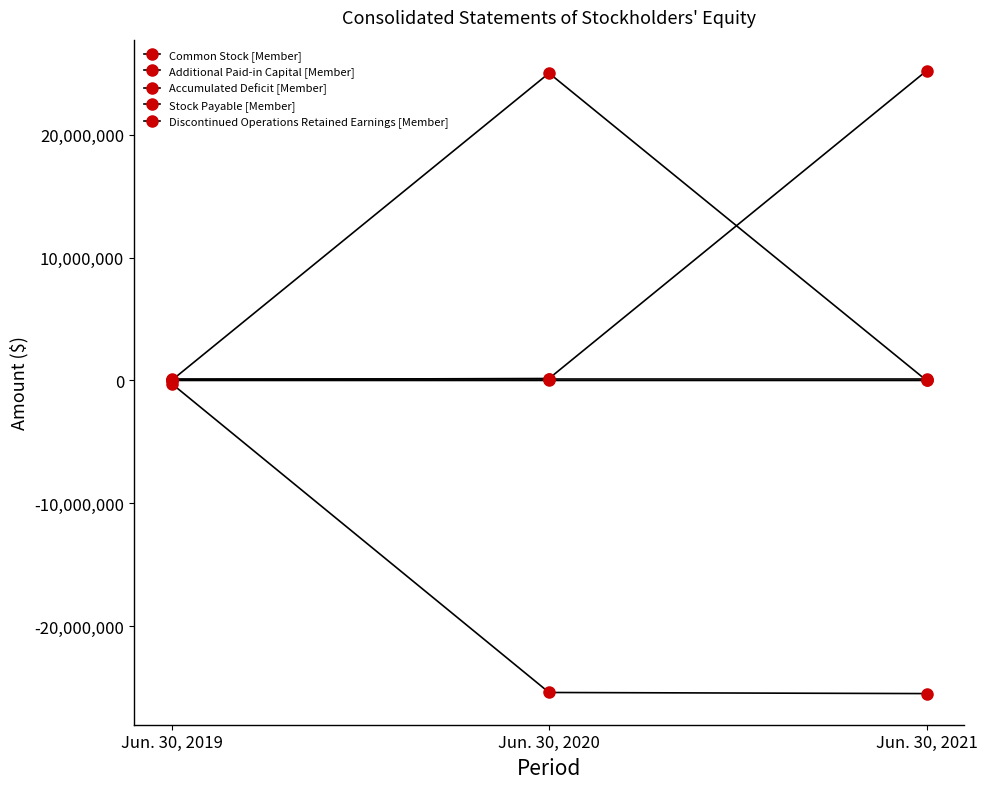

Between Jun. 30, 2020 and Jun. 30, 2019, which is larger?

Jun. 30, 2020